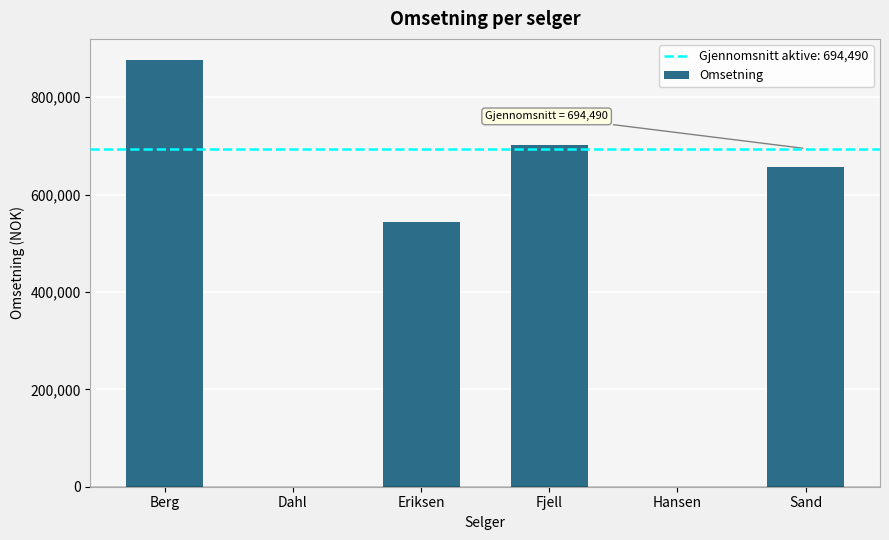

Reading left to right, extract all data points from this chart.

Berg=875980	Dahl=0	Eriksen=543725	Fjell=702367	Hansen=0	Sand=655890